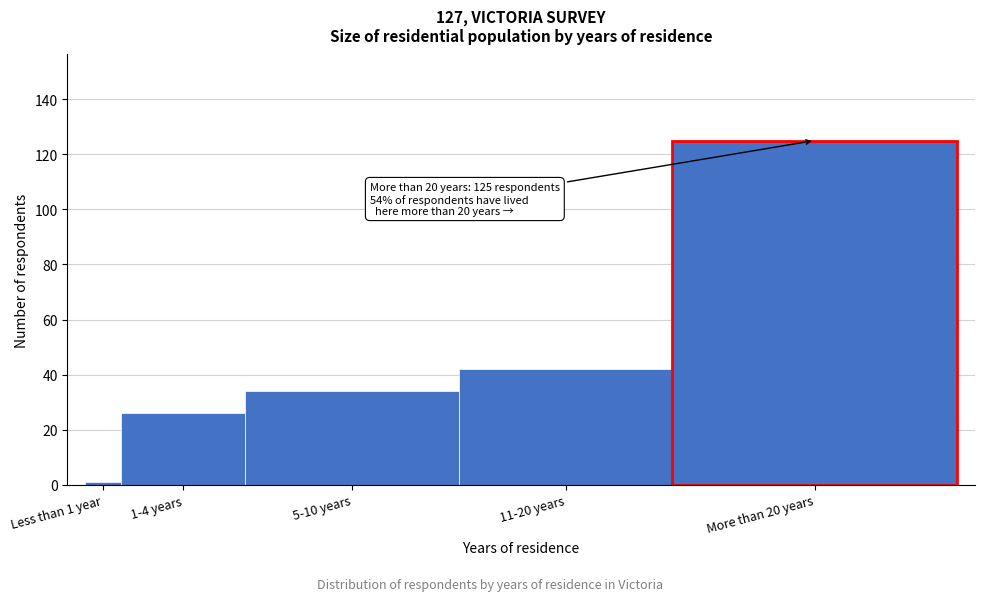

Reading left to right, what are all the values shown in this chart?

Less than 1 year=1	1-4 years=26	5-10 years=34	11-20 years=42	More than 20 years=125